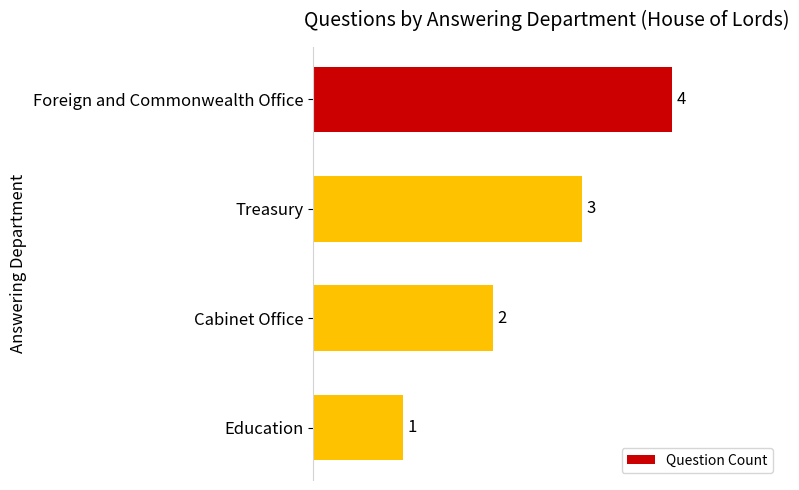

What is the value of the 3rd bar from the top?

2